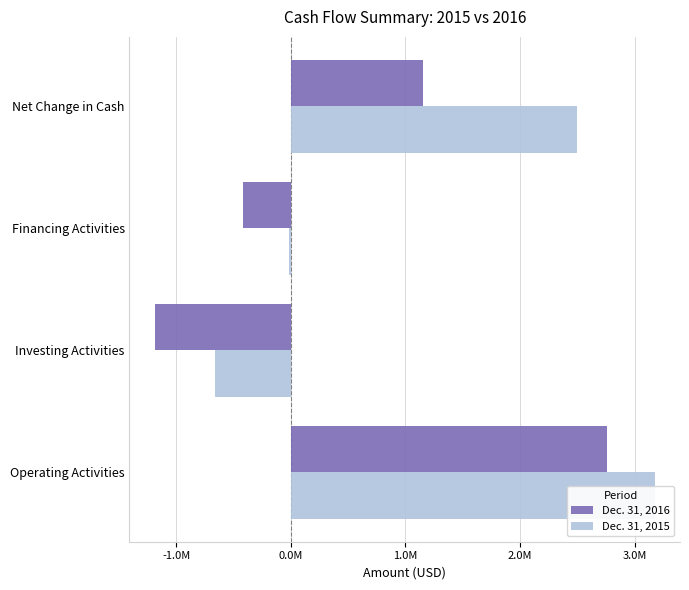

How many groups of bars are there?

4